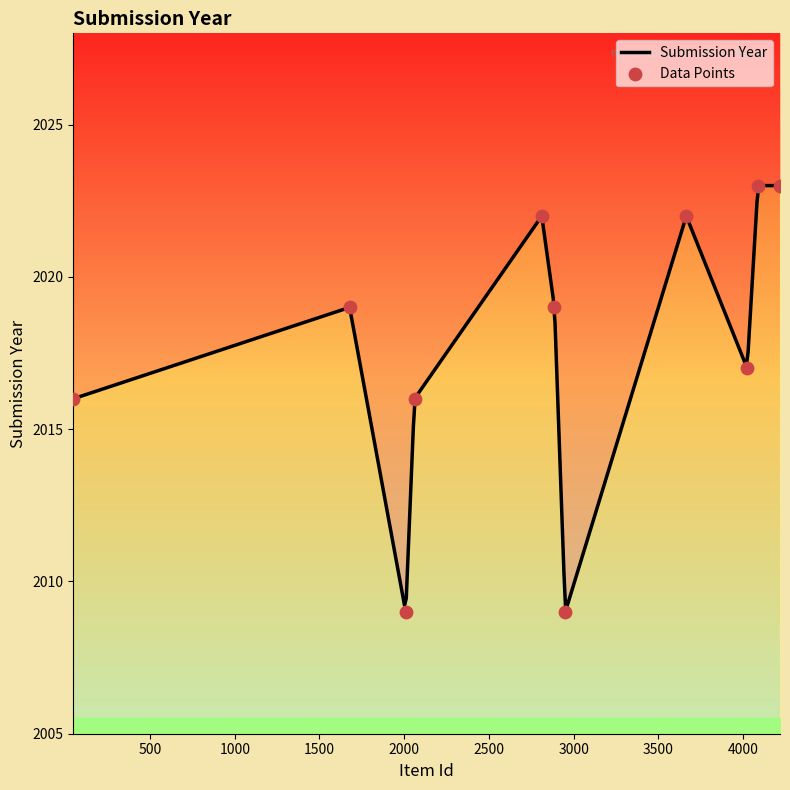

What is the ratio of the value at 2812 to the value at 2887?

1.0